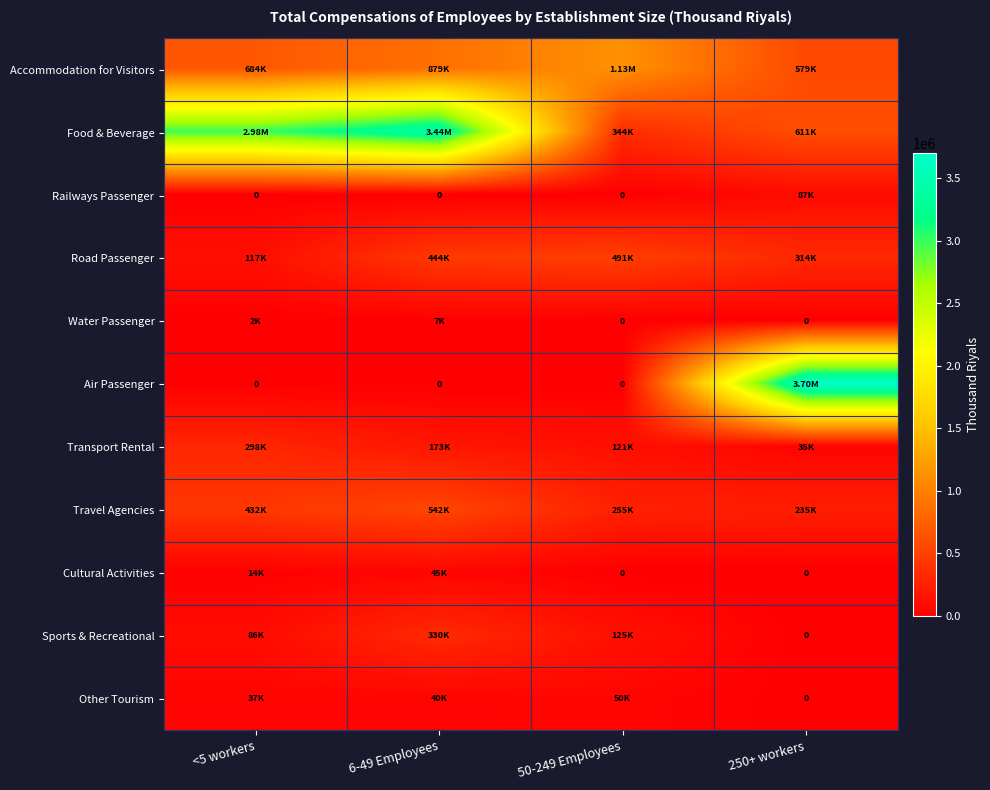

True or false: Road Passenger has a value of 725071.9 at 6-49 Employees.

False